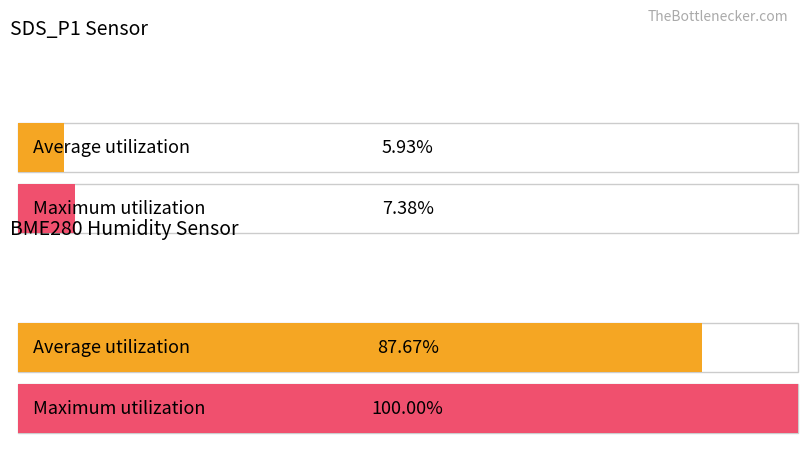

What is the sum of the Maximum utilization values at BME280_humidity and SDS_P1?

107.4